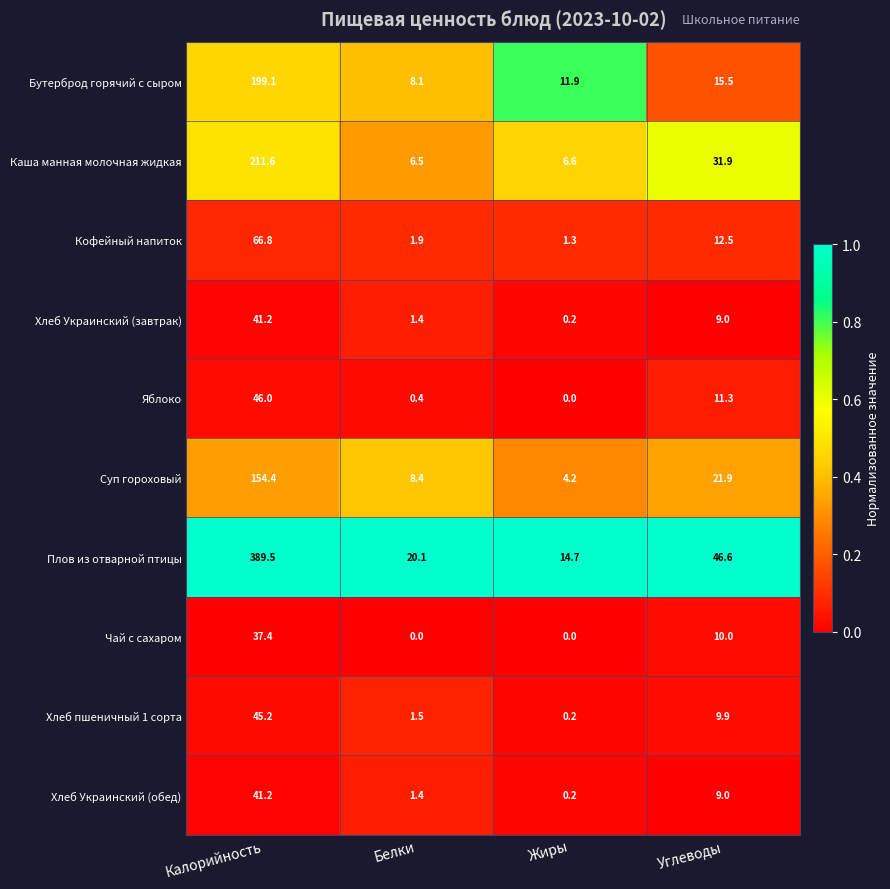

What is the total value across all series at Белки?

49.7